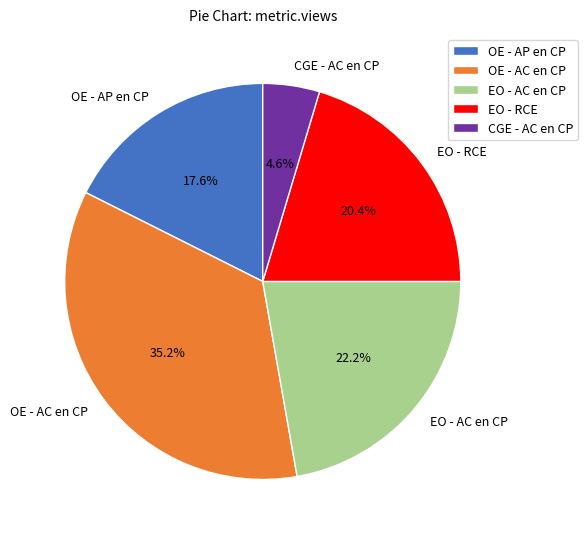

To the nearest percent, what is the average slice percentage?

20%